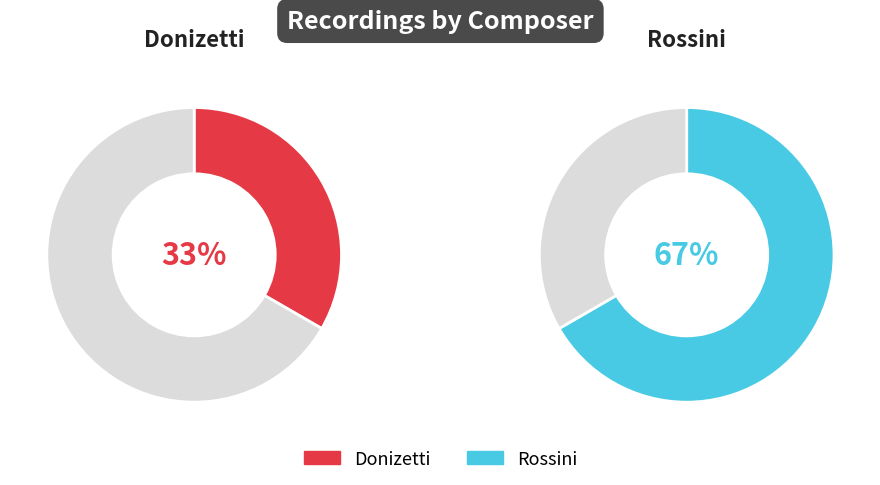

The Rossini slice represents 74% of the pie. True or false?

False